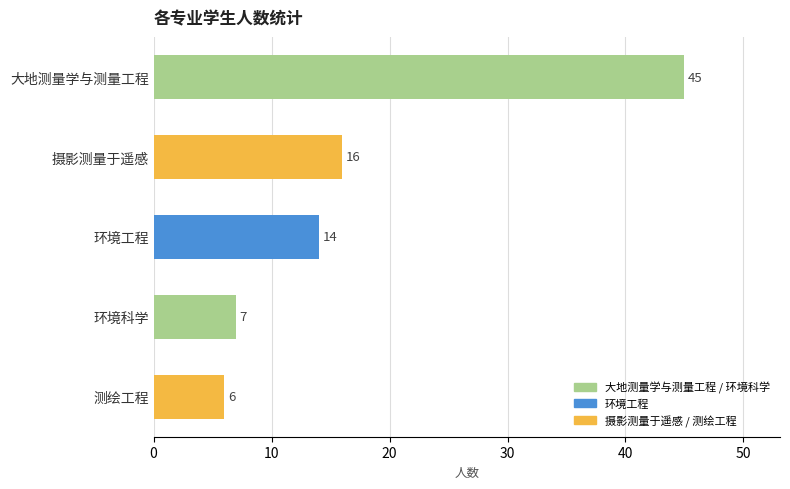

Reading top to bottom, list all the values displayed in this chart.

45	16	14	7	6